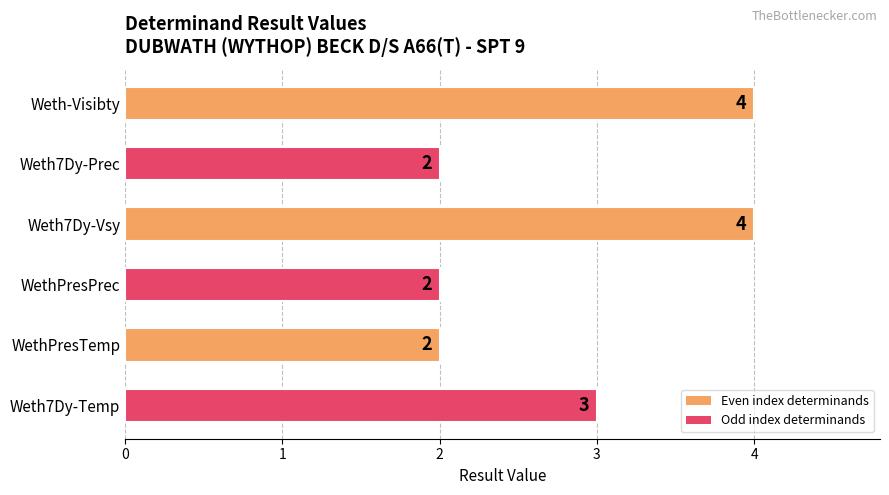

Which has a higher value, WethPresTemp or Weth-Visibty?

Weth-Visibty